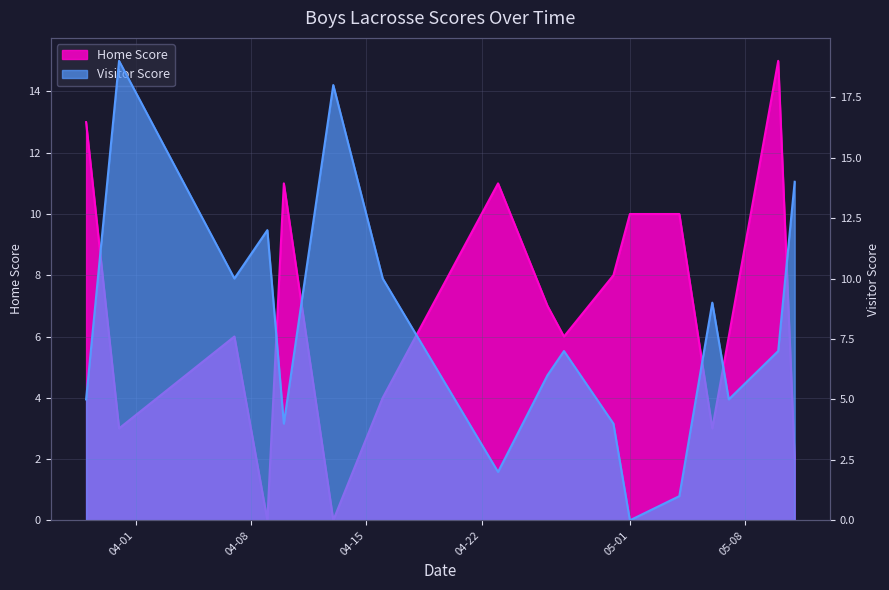

What is the value of the Visitor Score point at the 9th from the left?

6